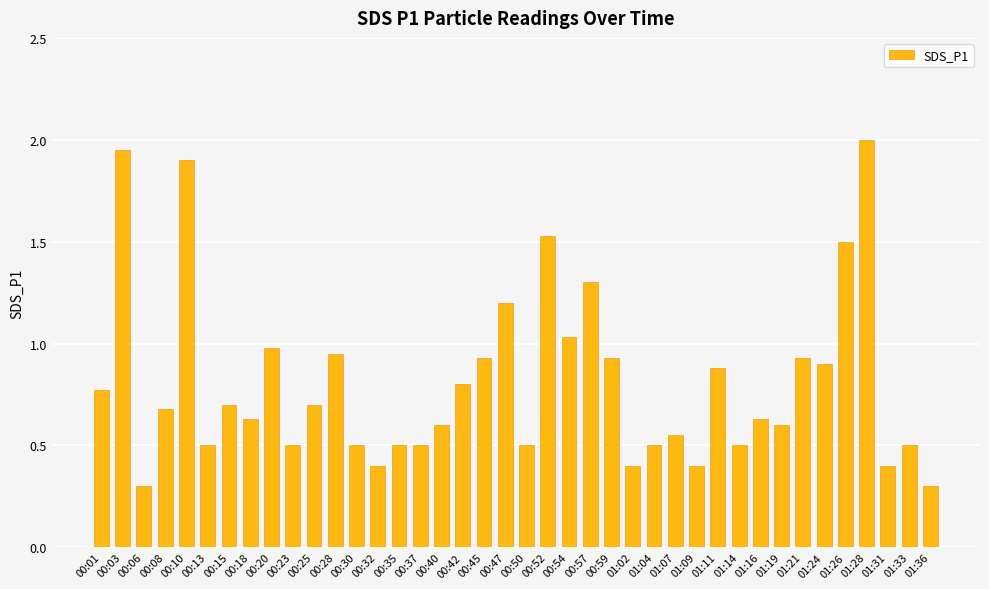

What is the value of the 13th bar from the left?

0.5